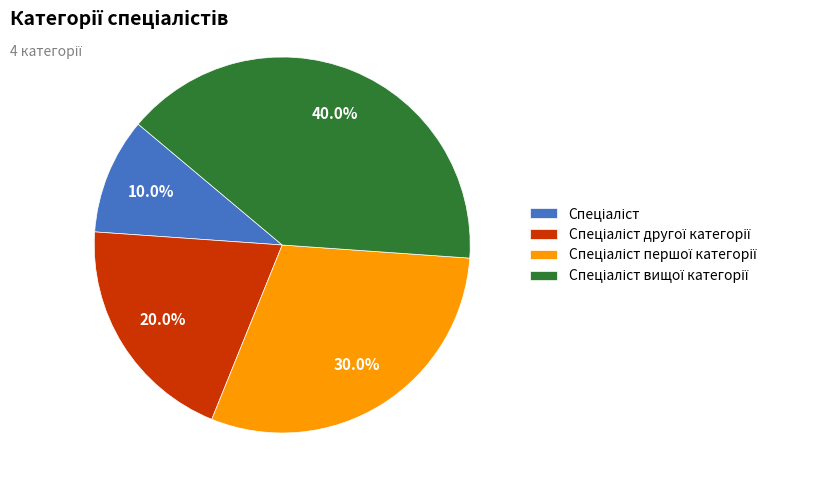

Is there a majority slice in this chart?

No